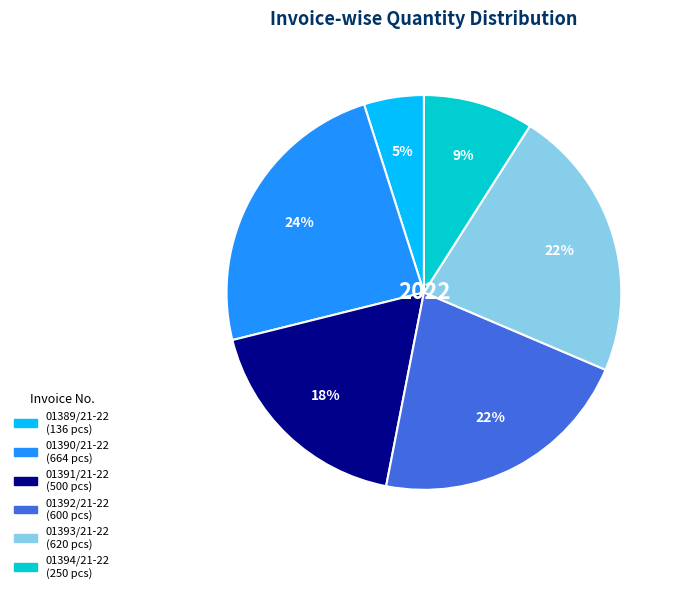

Is the sum of 01389/21-22 and 01390/21-22 greater than half?

No